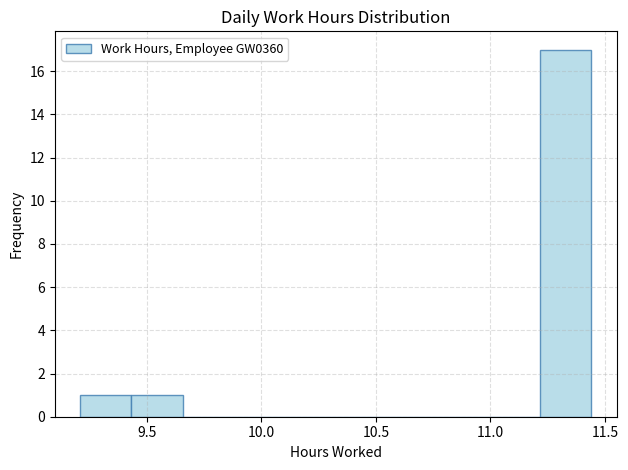

What is the height of the bar covering 11.20 to 11.45 on the x-axis? Neither the bar edges nor the heights are printed on the chart, so give them approximately, as read against the axes.

17